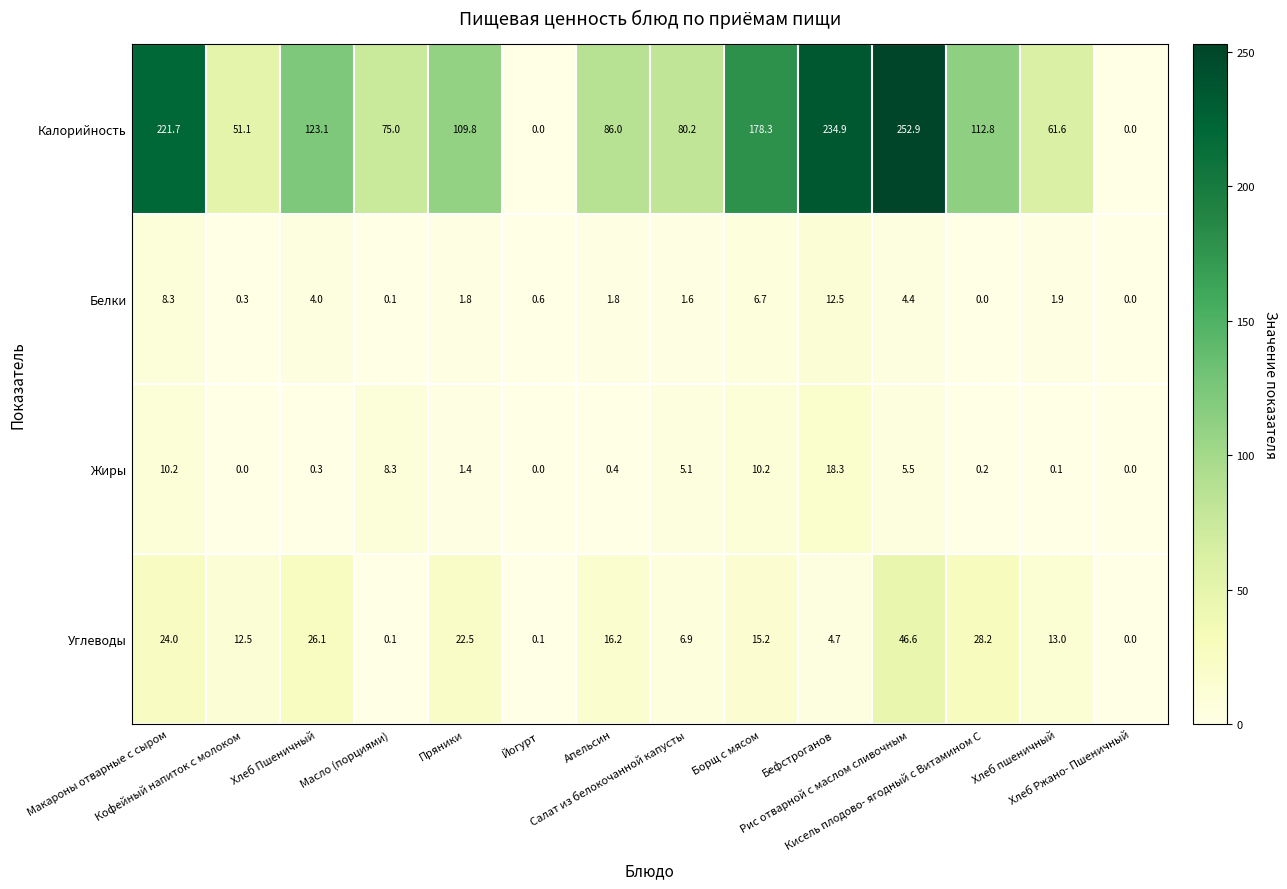

Which series has the largest range (max minus min)?

Калорийность